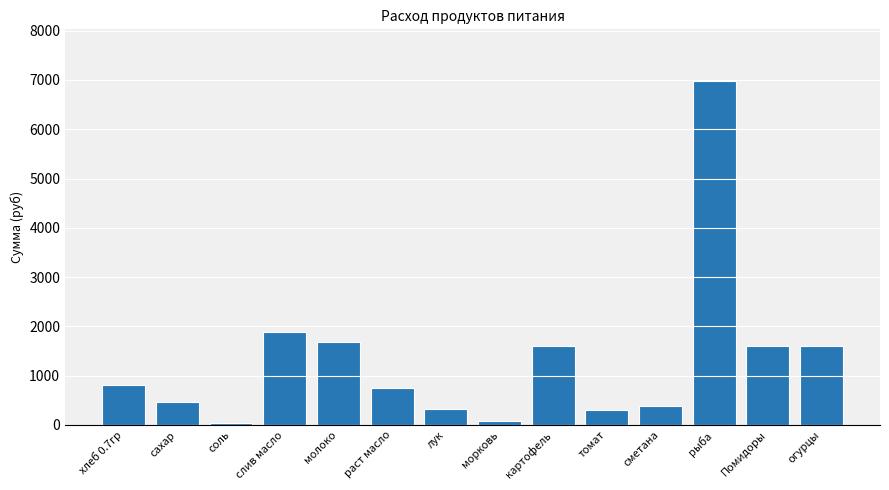

What position from the right is сметана?

4